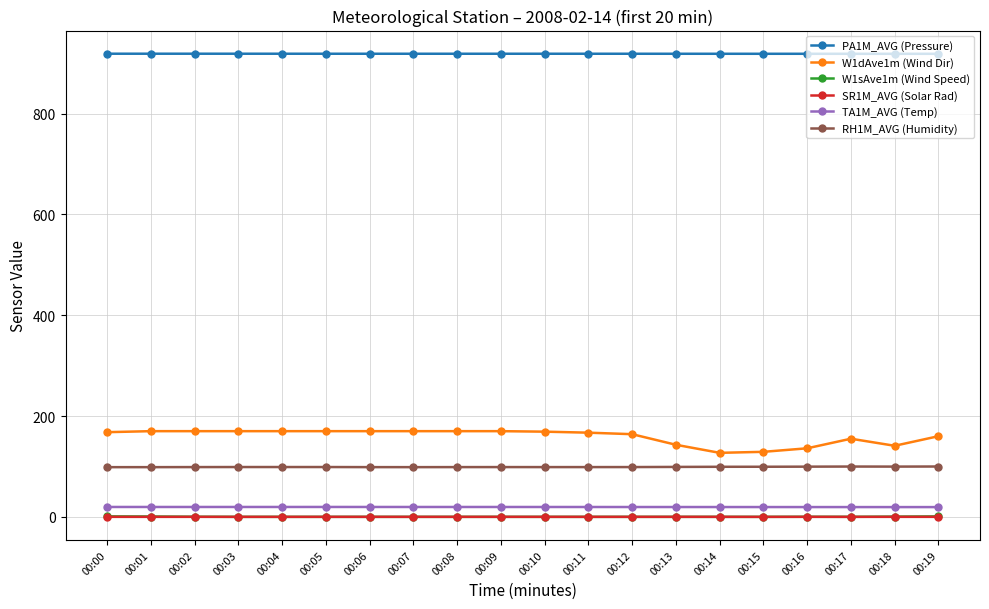

The value of RH1M_AVG (Humidity) at 00:14 is 28.6. True or false?

False